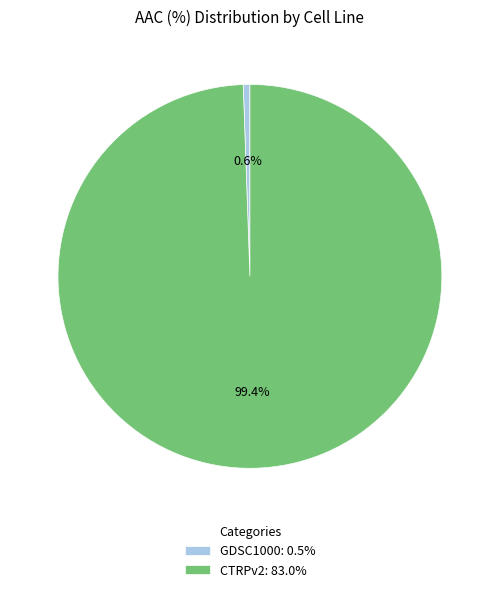

True or false: CTRPv2 accounts for 99% of the total.

True